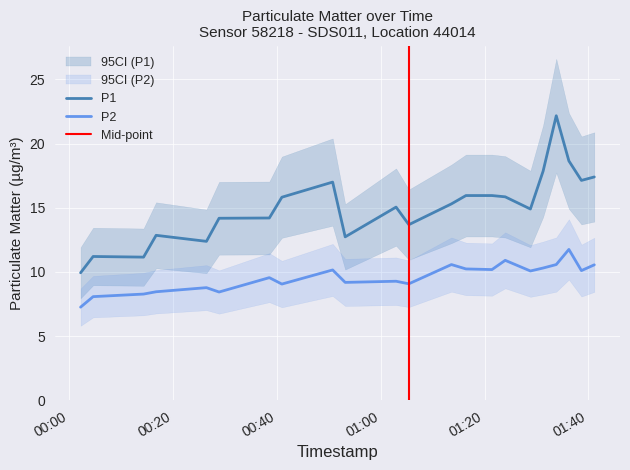

What is the minimum value for P1?

9.9